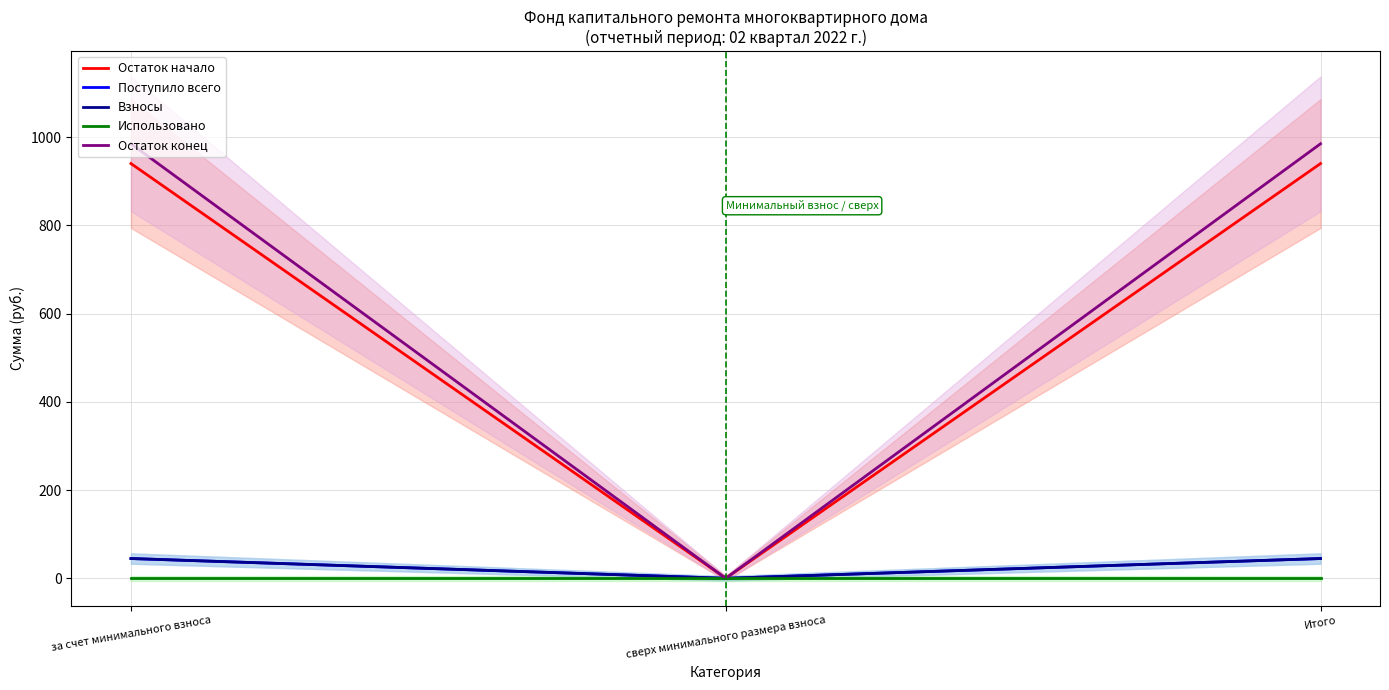

How many distinct data groups are displayed?

5